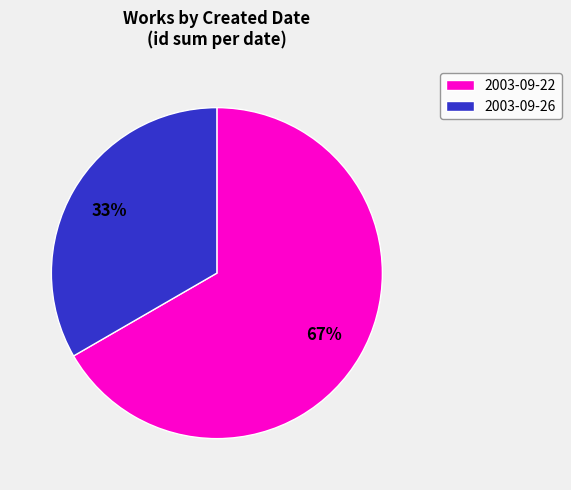

Rank the categories by value from highest to lowest.

2003-09-22, 2003-09-26